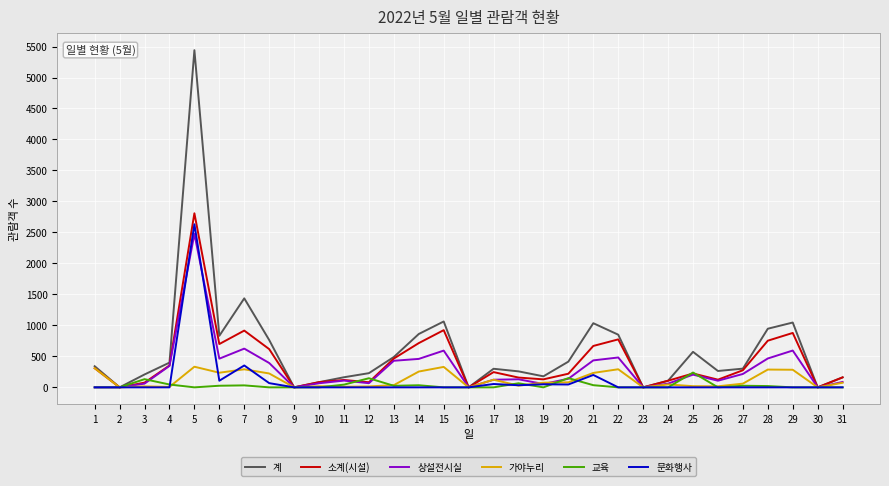

The value of 소계(시설) at 21 is 1075. True or false?

False